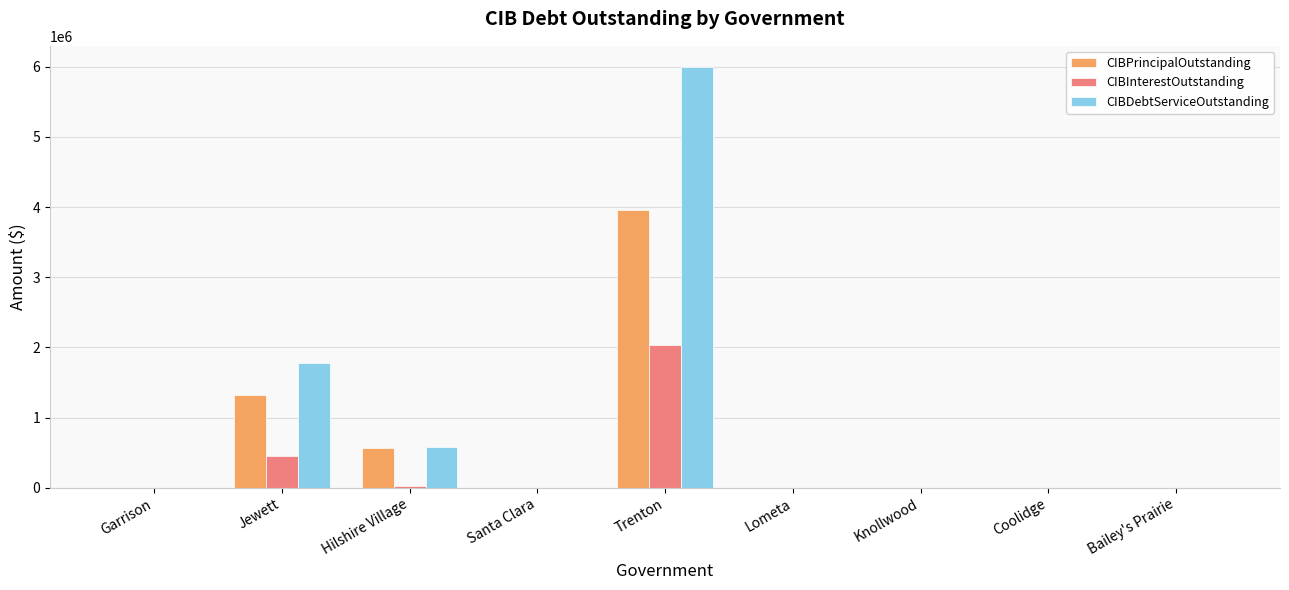

Which series has the widest spread of values?

CIBDebtServiceOutstanding